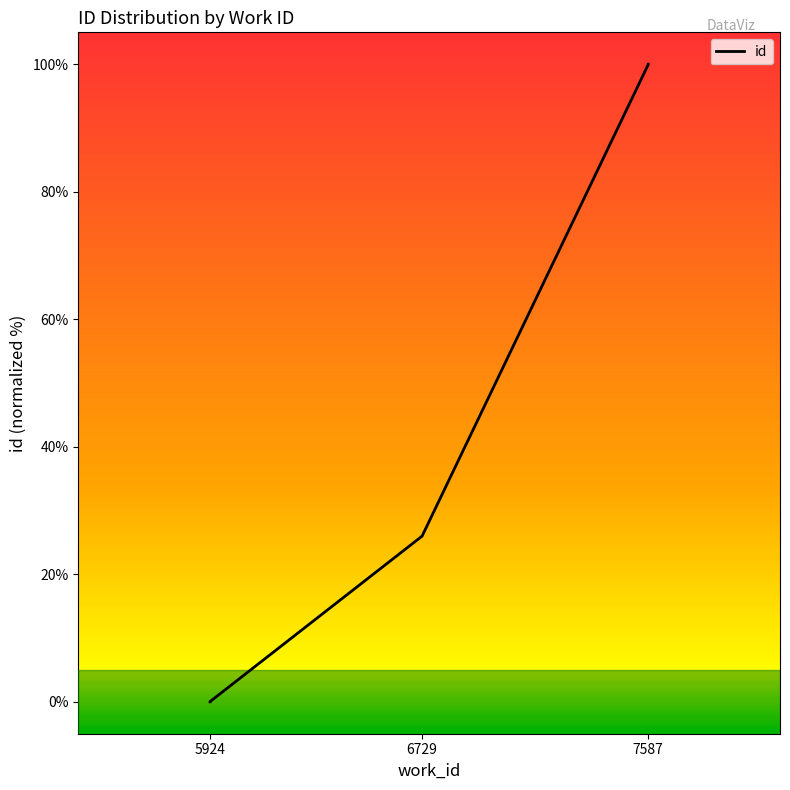

How many lines are shown in the chart?

1